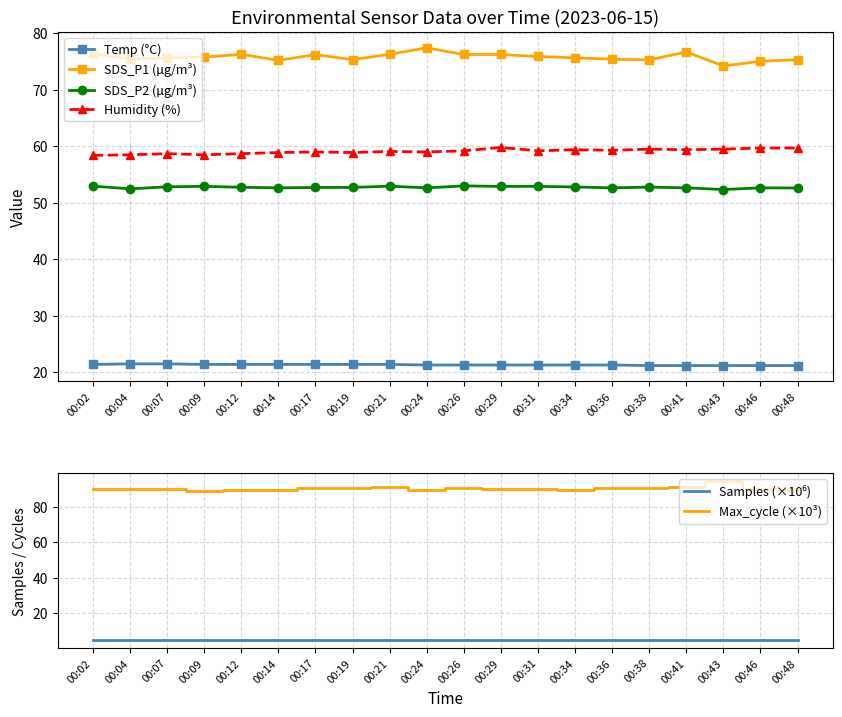

What is the smallest value displayed?

4.9